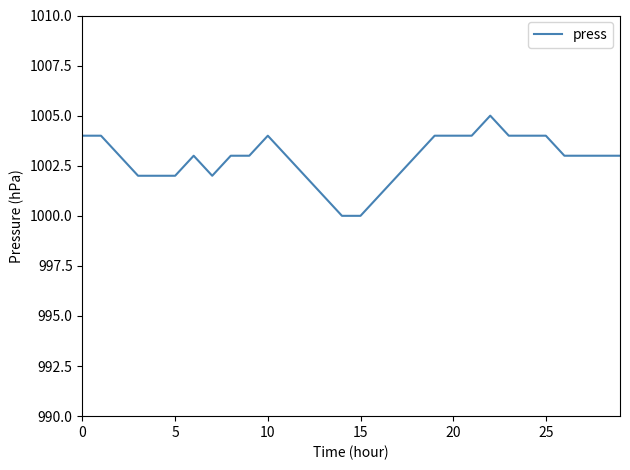

What is the maximum value shown in the chart?

1005